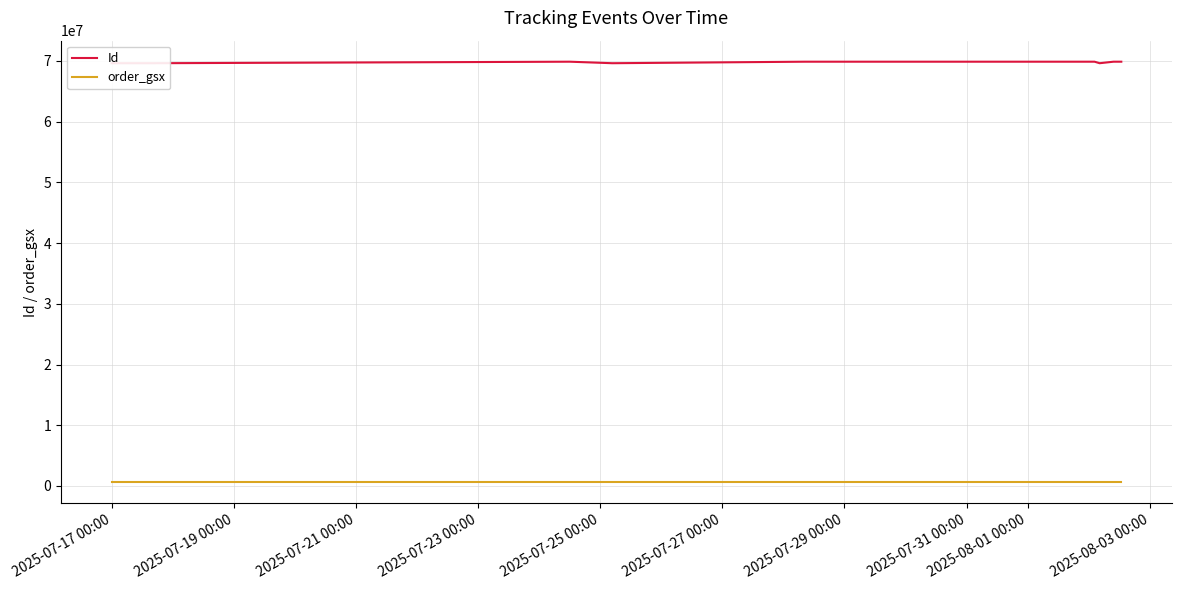

Rank the series by their average value, from highest to lowest.

Id, order_gsx